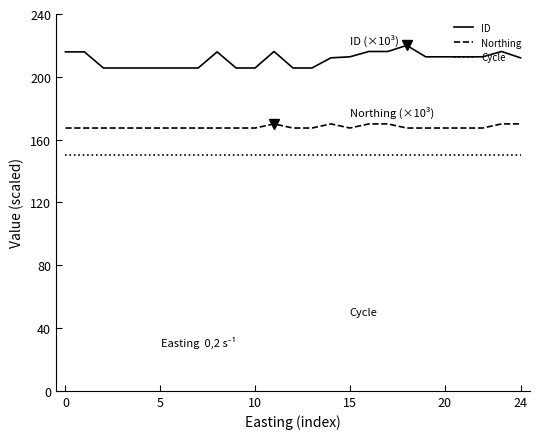

True or false: Cycle and ID intersect in this chart.

False